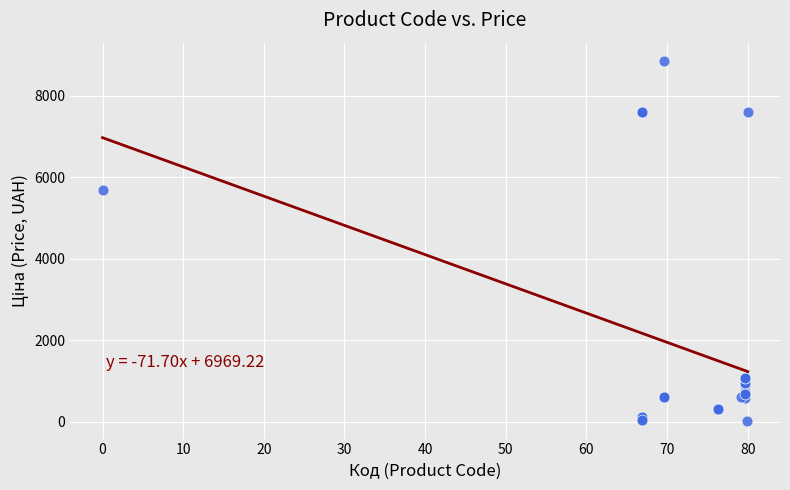

What Y value in the scatter plot is closest to 4444?

5673.8